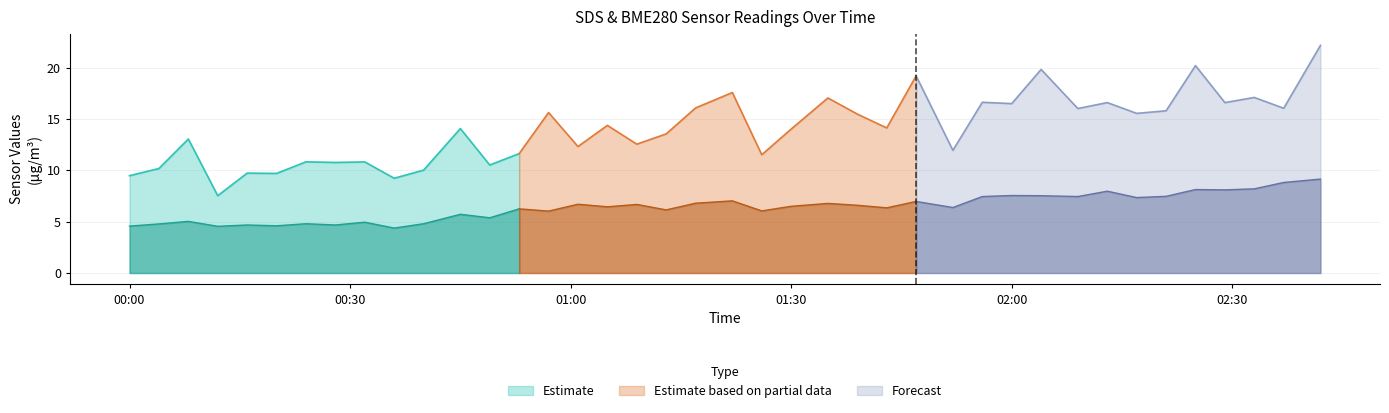

At which category does SDS_P1 reach its first local peak?

2022/09/29 00:08